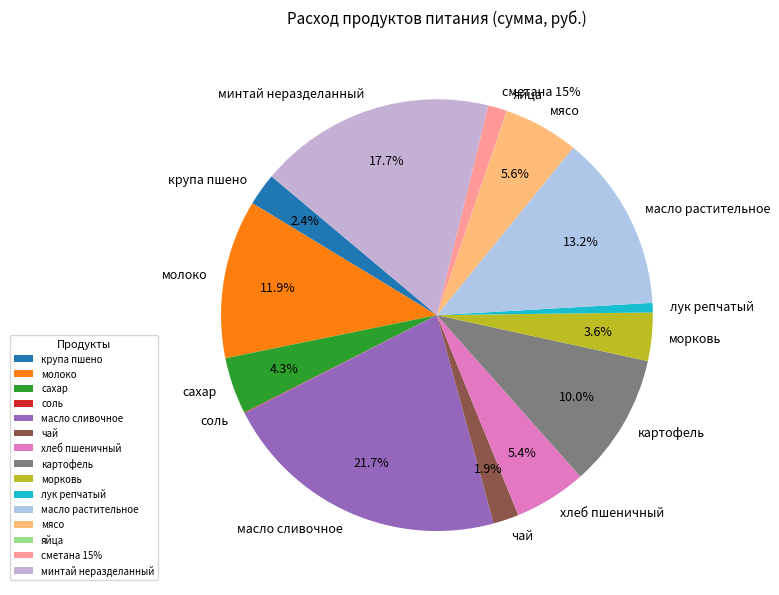

What percentage is the мясо slice, to the nearest percent?

6%